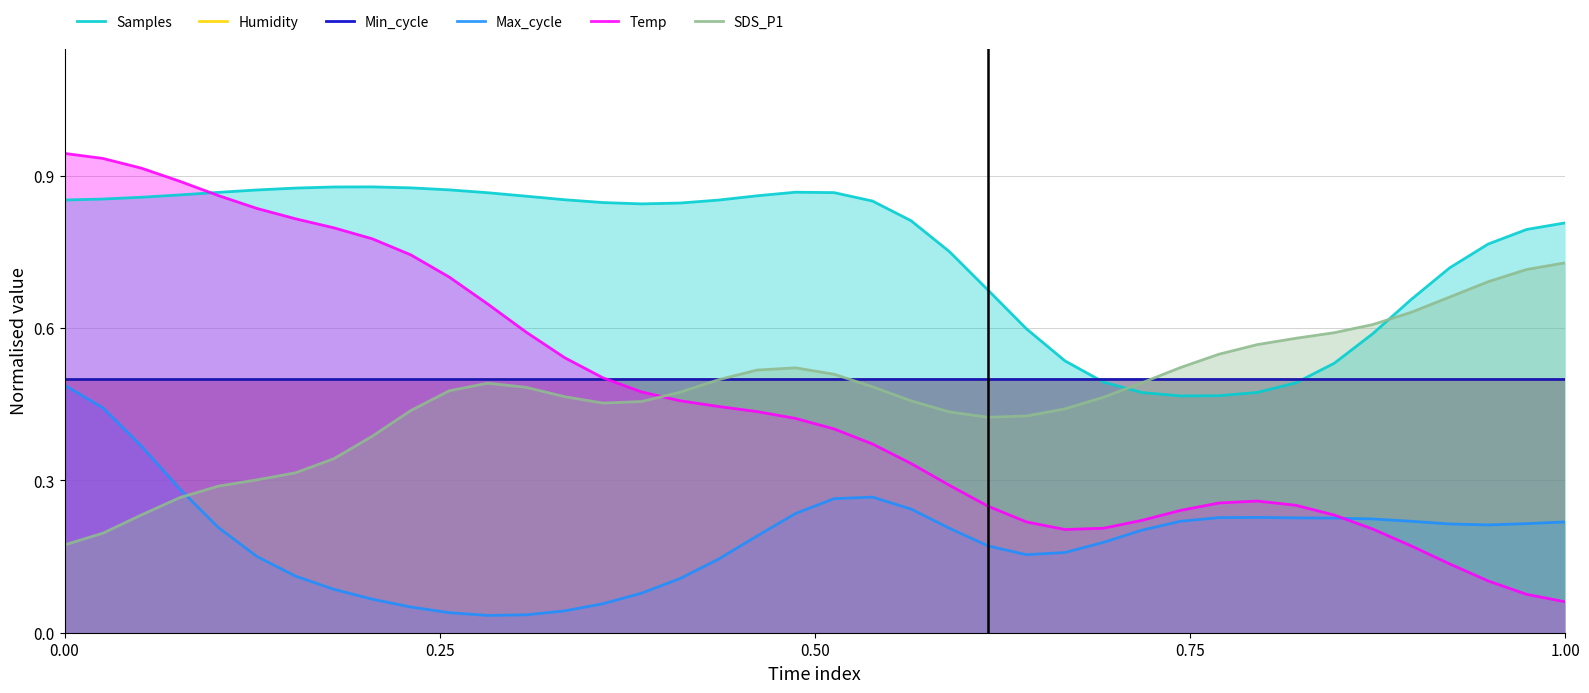

Where do Humidity and Temp first cross each other?

14 and 15